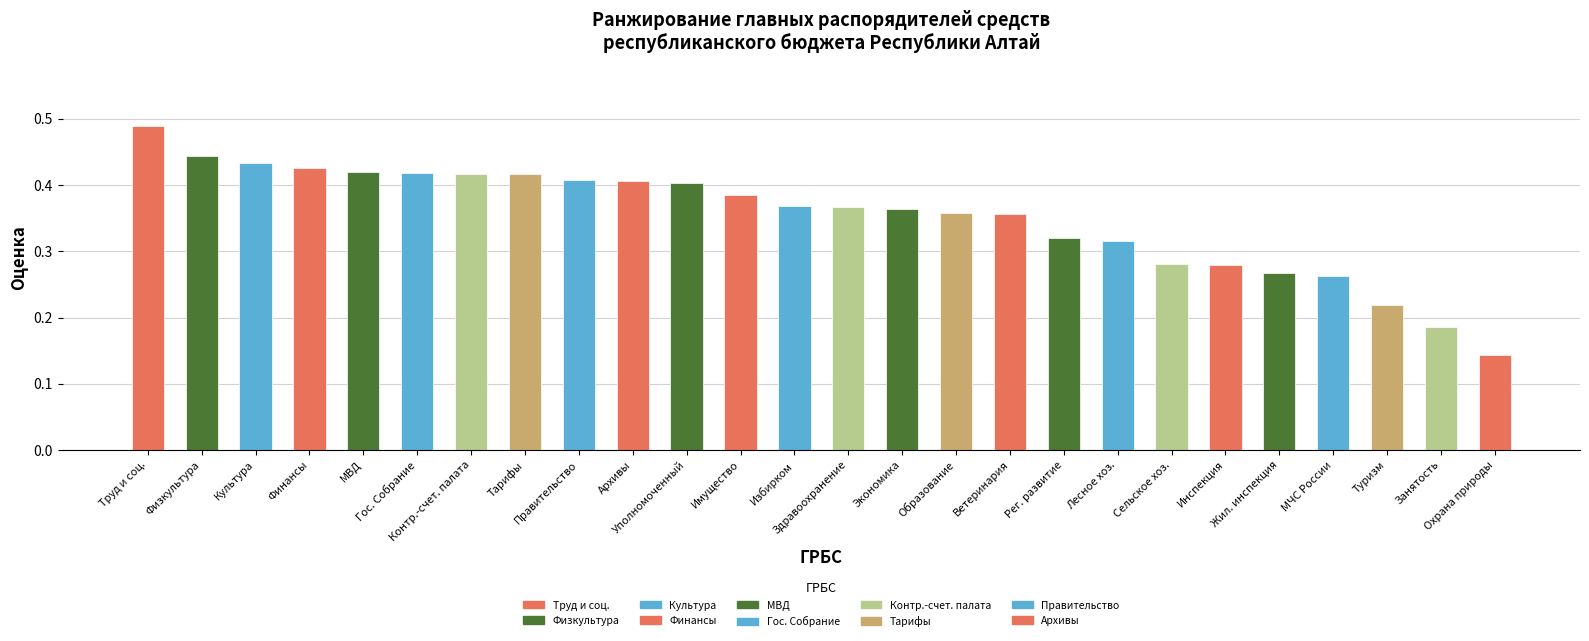

Is it true that the value at Уполномоченный is 0.4?

True